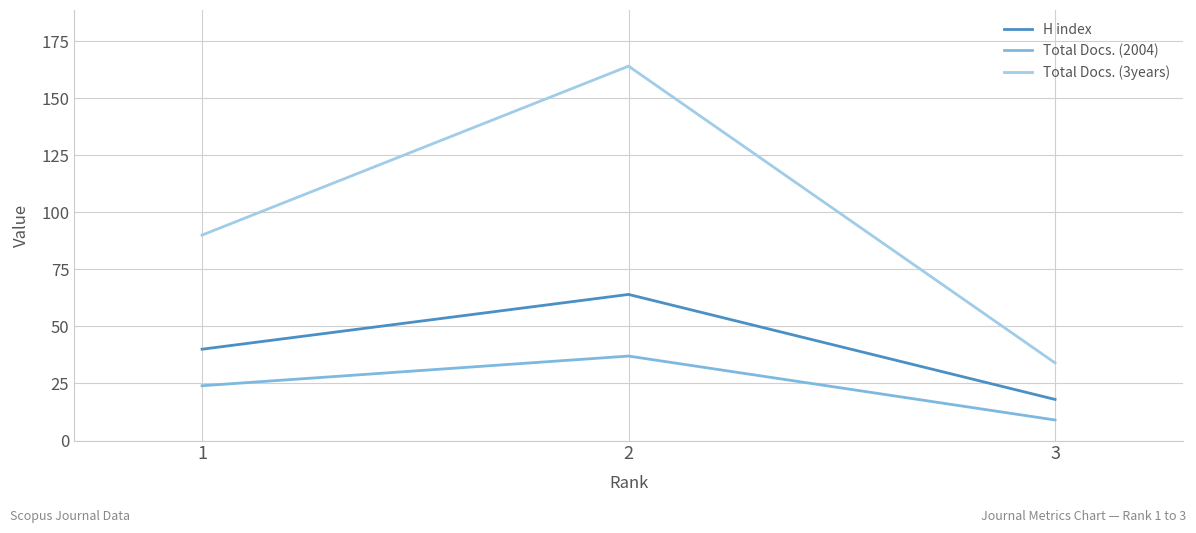

The H index series shows 64 at 2. True or false?

True